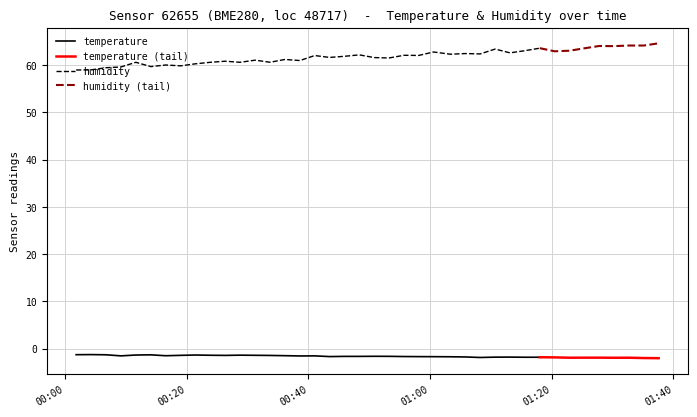

Is the value of humidity at 24 greater than the value of temperature at 15?

Yes